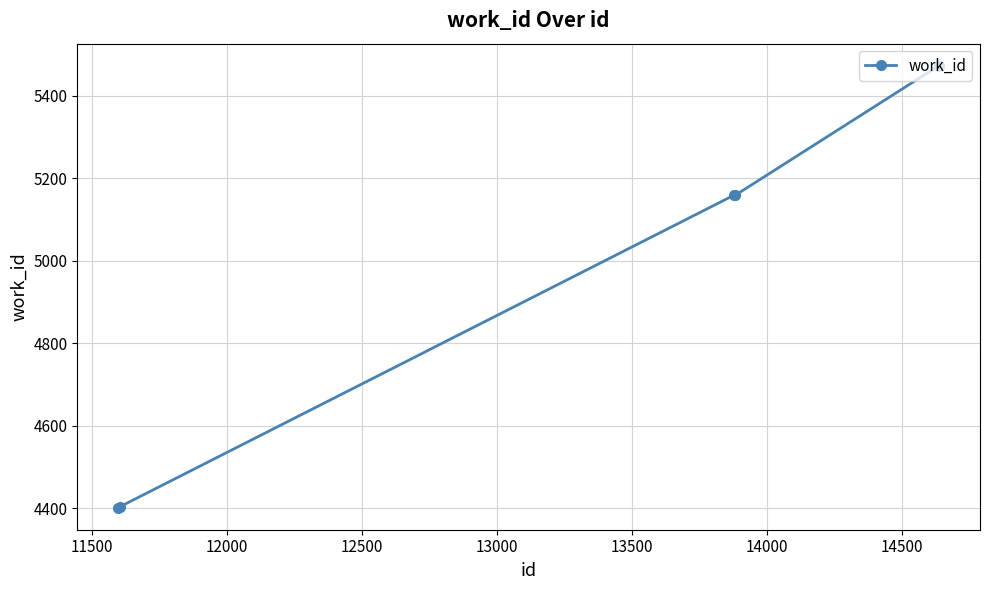

What is the greatest value displayed?

5473